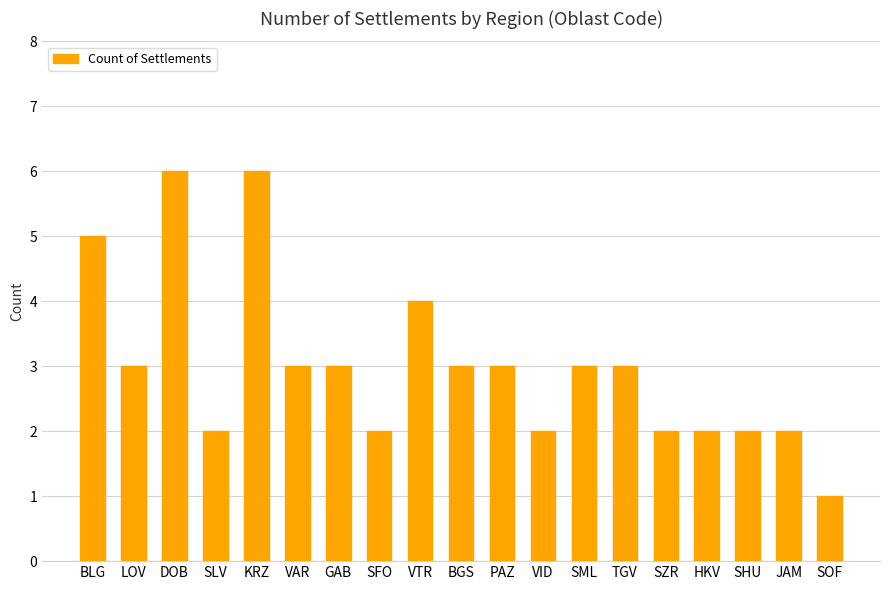

How many values are below 3?

8